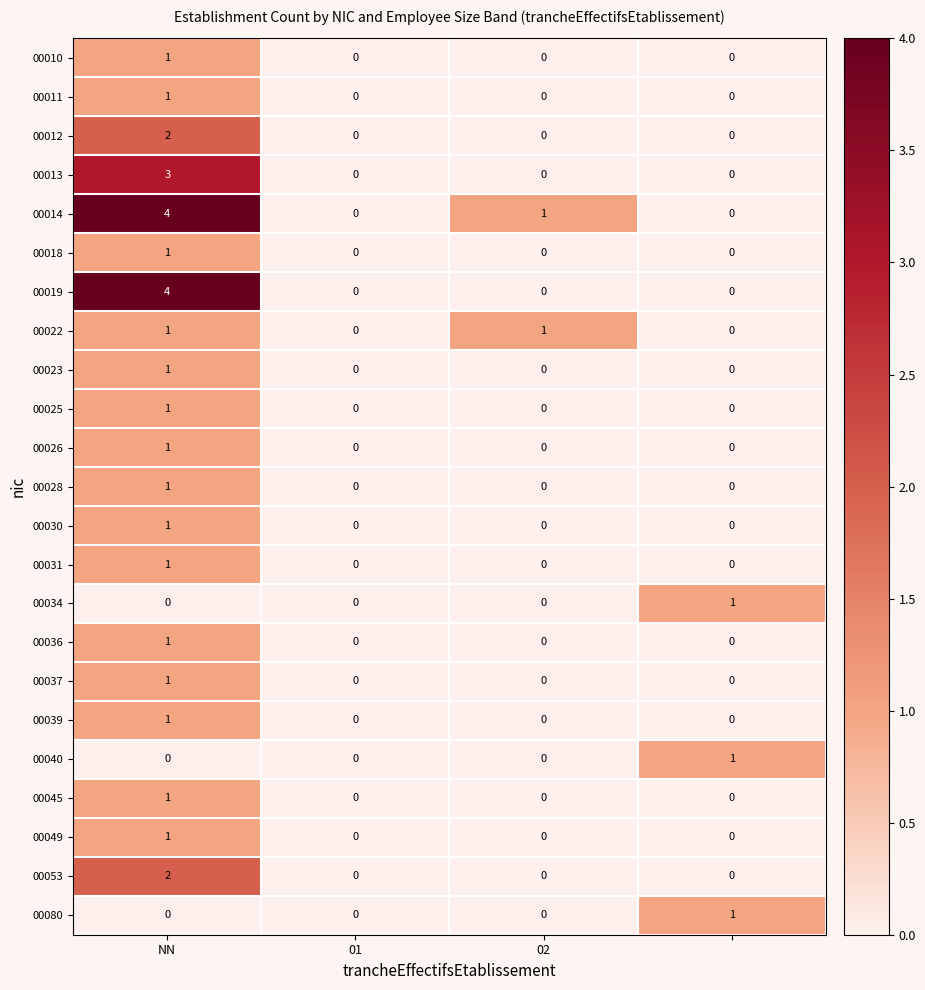

What is the maximum value for 00013?

3